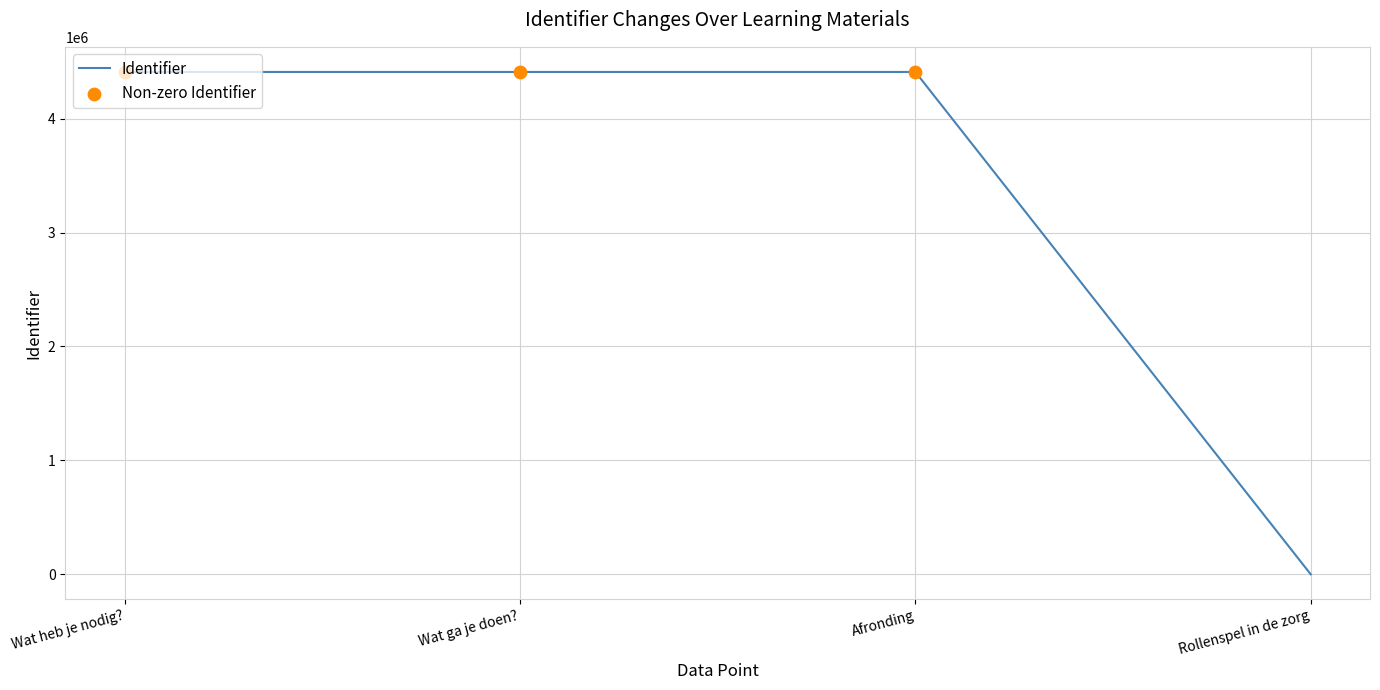

Approximately how many times larger is the value at Wat heb je nodig? compared to Wat ga je doen??

1.0